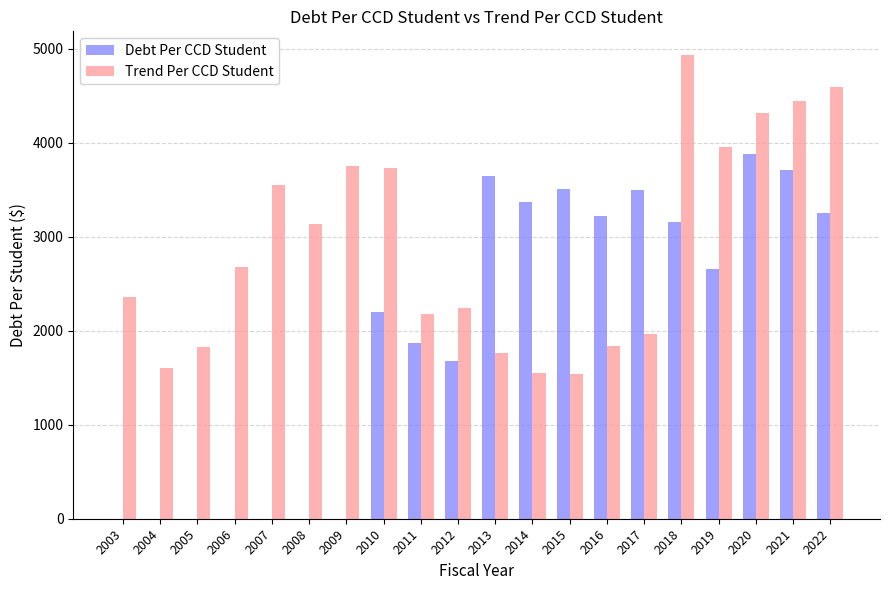

Count the number of data series in this chart.

2